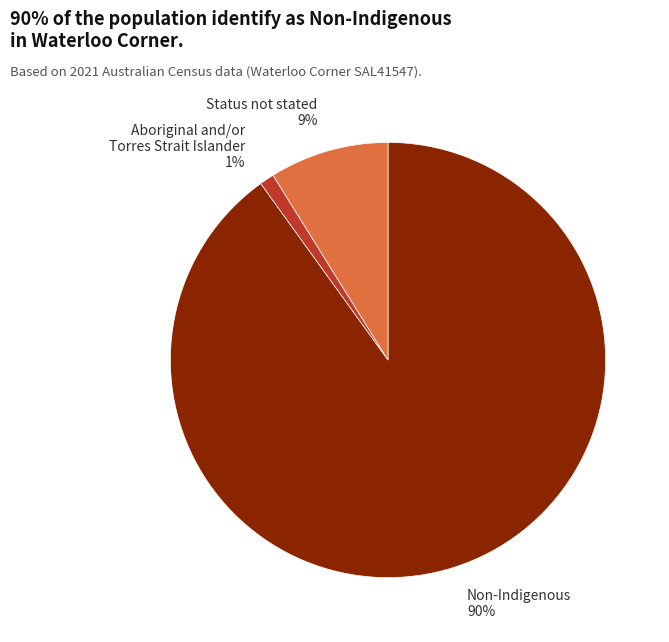

The Non-Indigenous slice represents 97% of the pie. True or false?

False